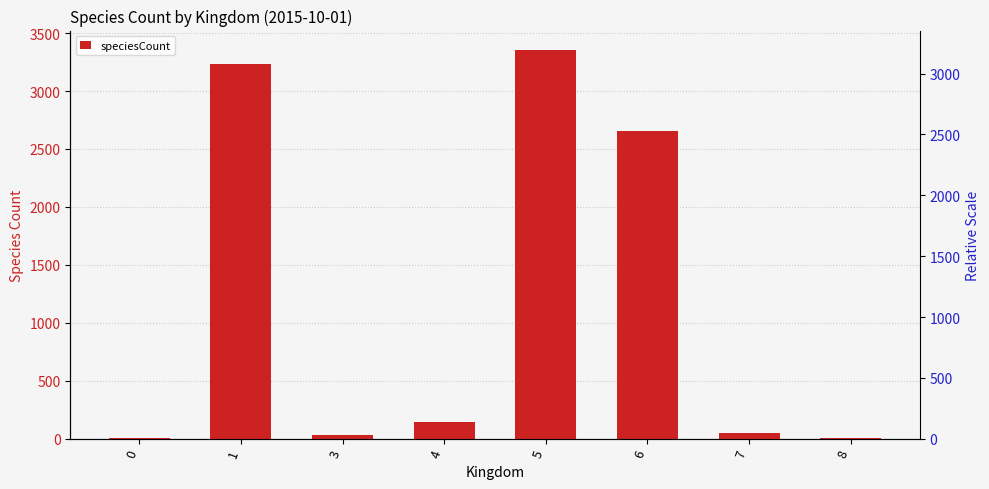

Rank the categories by value from highest to lowest.

5, 1, 6, 4, 7, 3, 0, 8